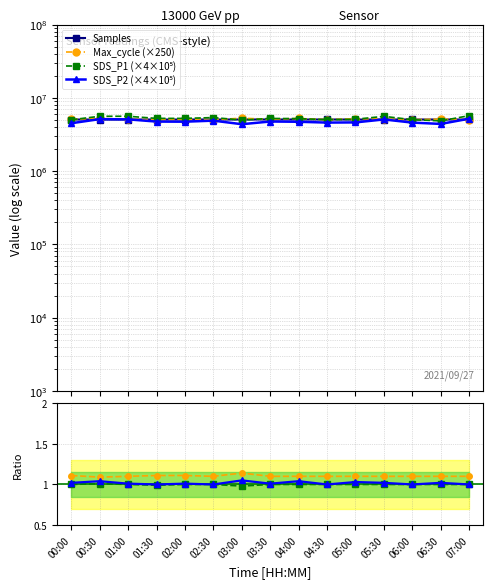

Between 02:00 and 01:00, which is larger?

01:00